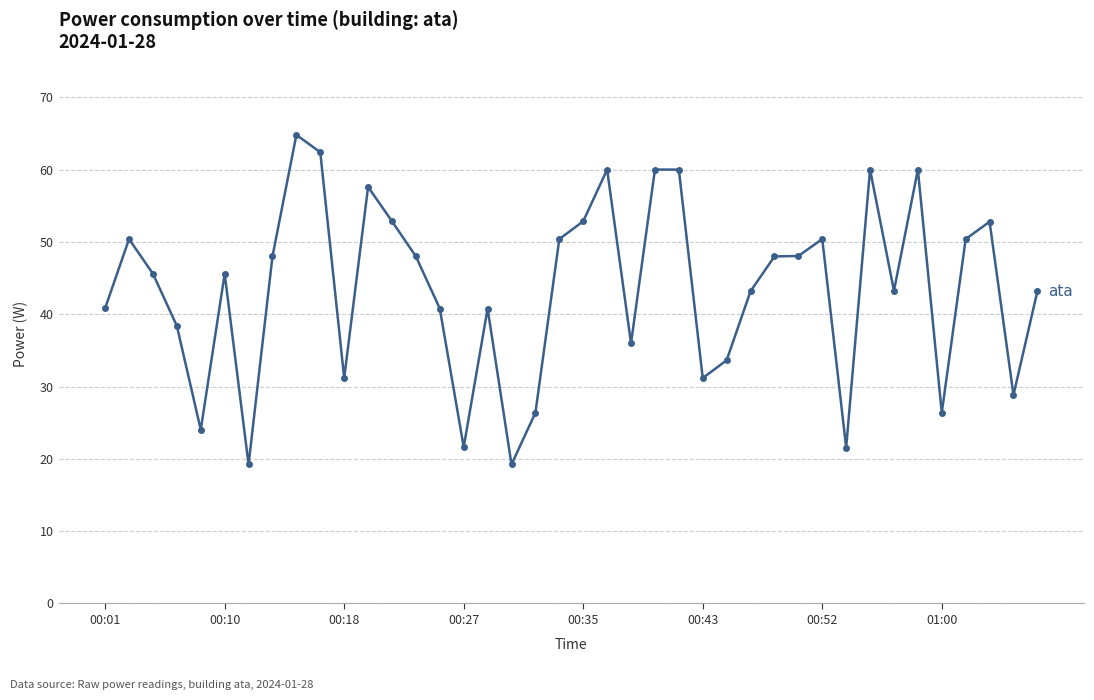

What is the minimum value shown in the chart?

19.2